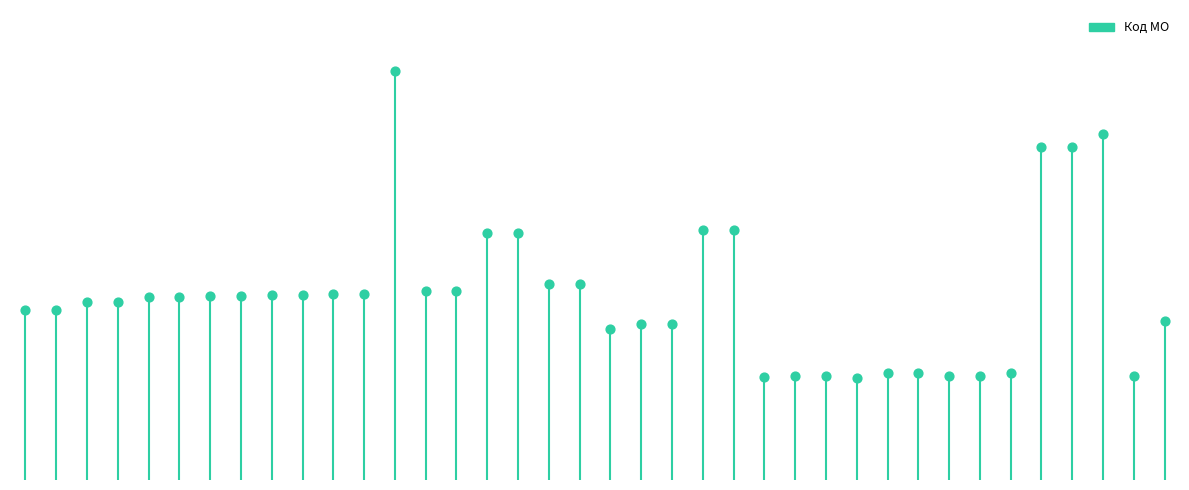

Which has a higher value, 198 or 248_1?

248_1